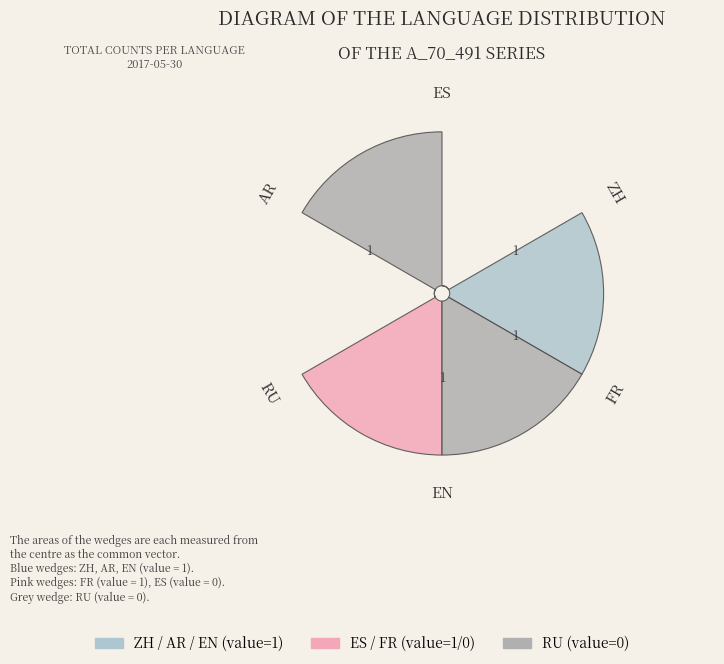

Rank the categories by value from highest to lowest.

ZH, AR, EN, FR, ES, RU